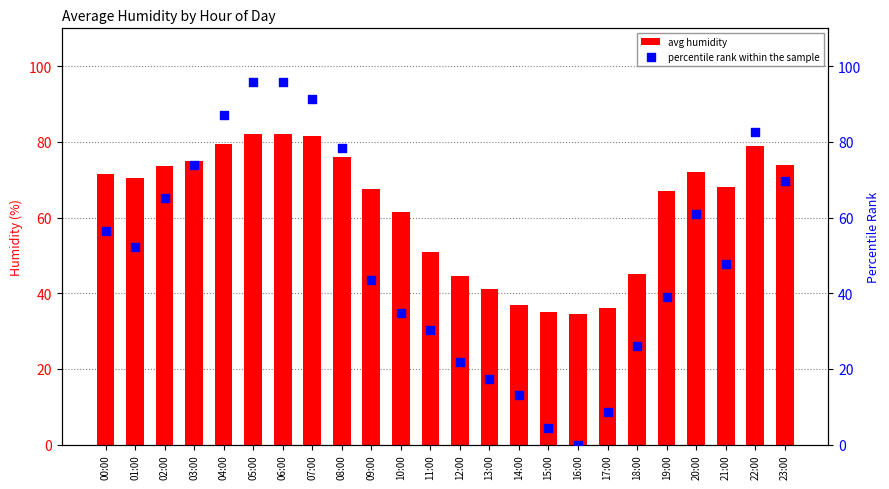

What is the total value across all series at 06:00?

177.7